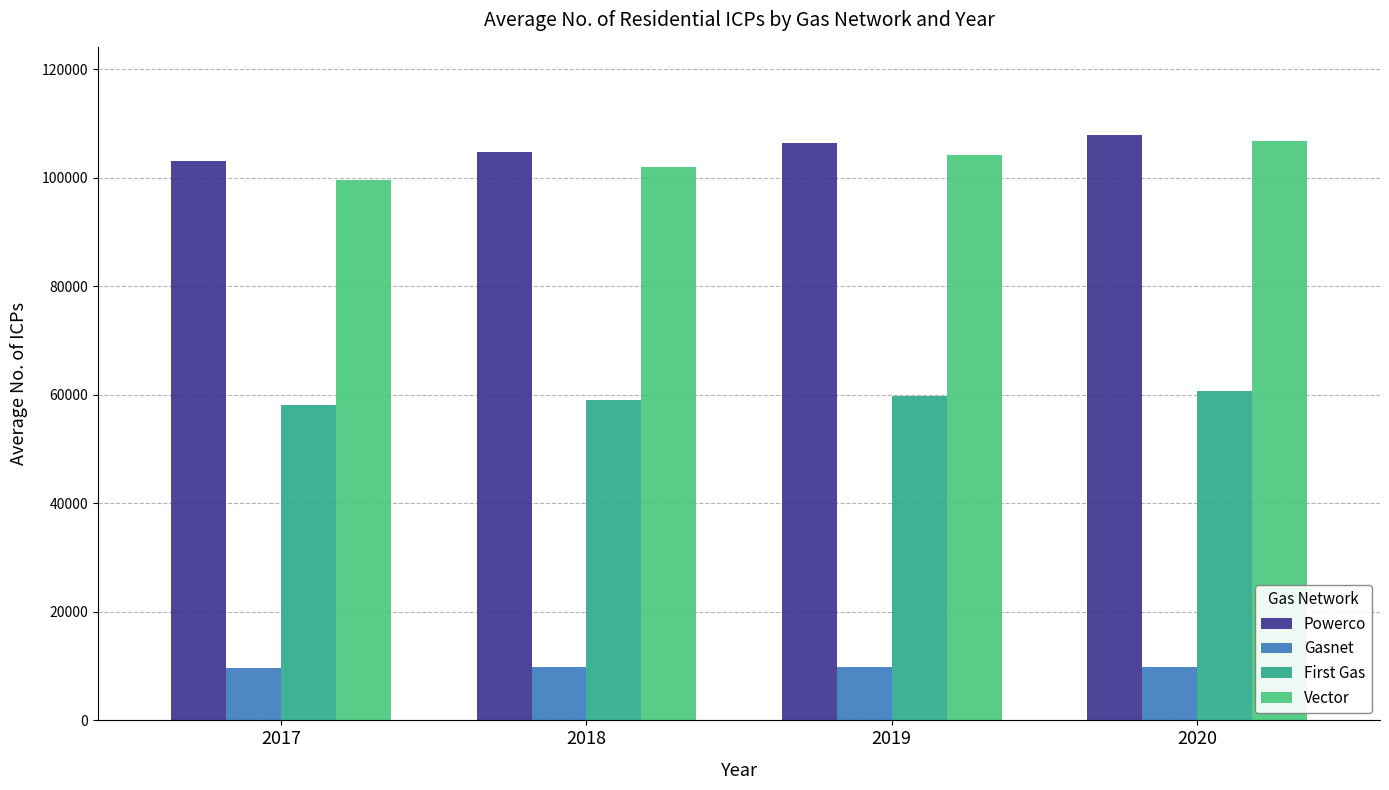

At how many categories does at least one series exceed 65884?

4